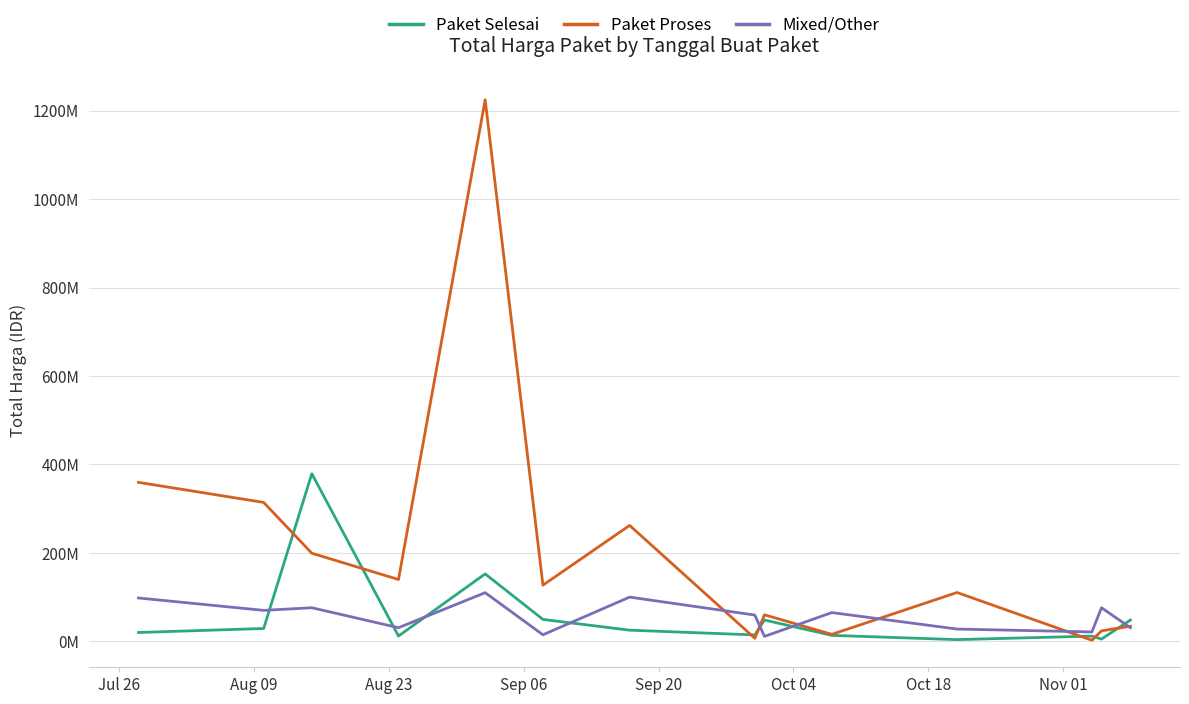

Does the chart display data point markers on the line(s)?

No